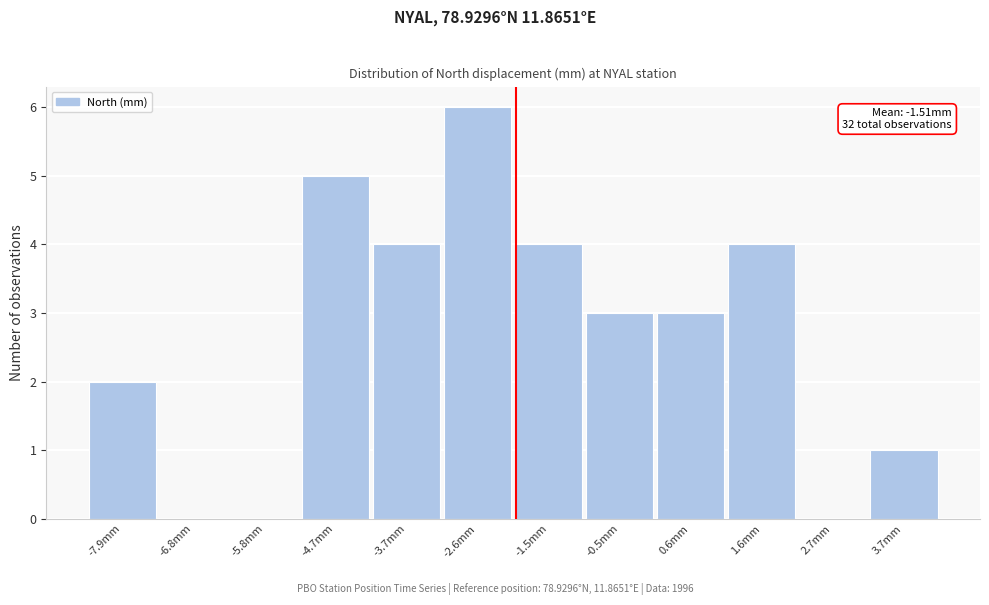

Reading left to right, list all the values displayed in this chart.

-7.9mm=2	-6.8mm=0	-5.8mm=0	-4.7mm=5	-3.7mm=4	-2.6mm=6	-1.5mm=4	-0.5mm=3	0.6mm=3	1.6mm=4	2.7mm=0	3.7mm=1